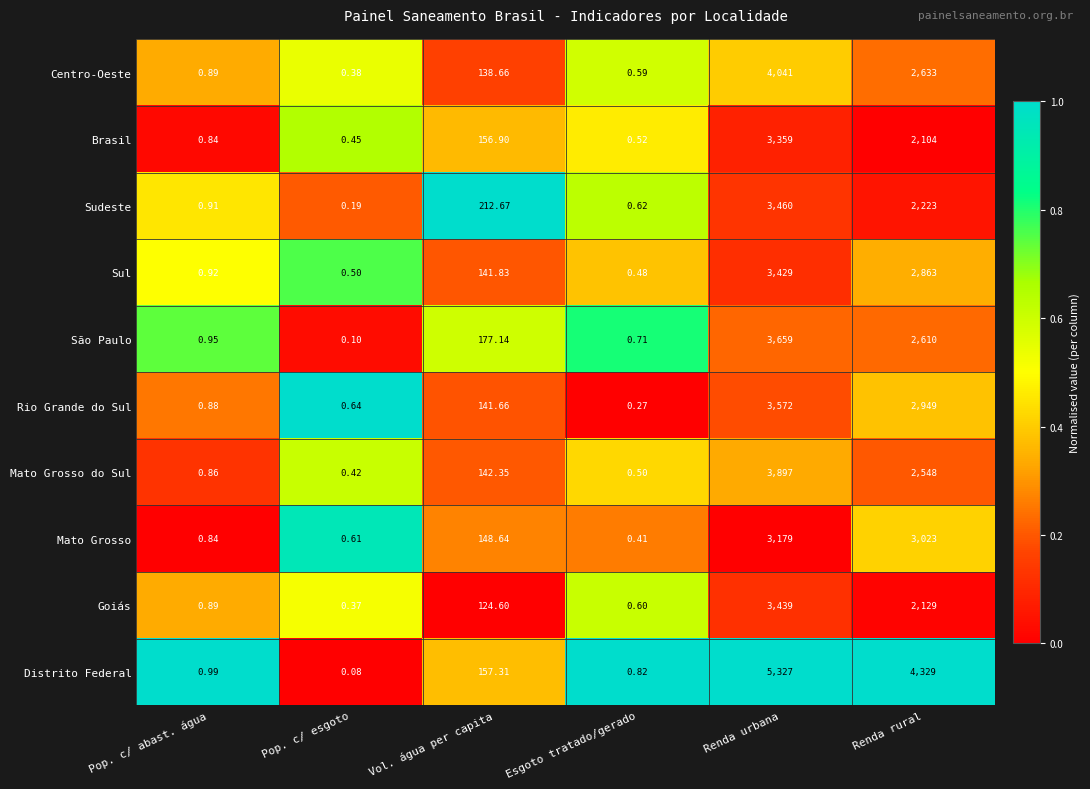

At which label does Centro-Oeste first exceed 138?

Vol. água per capita